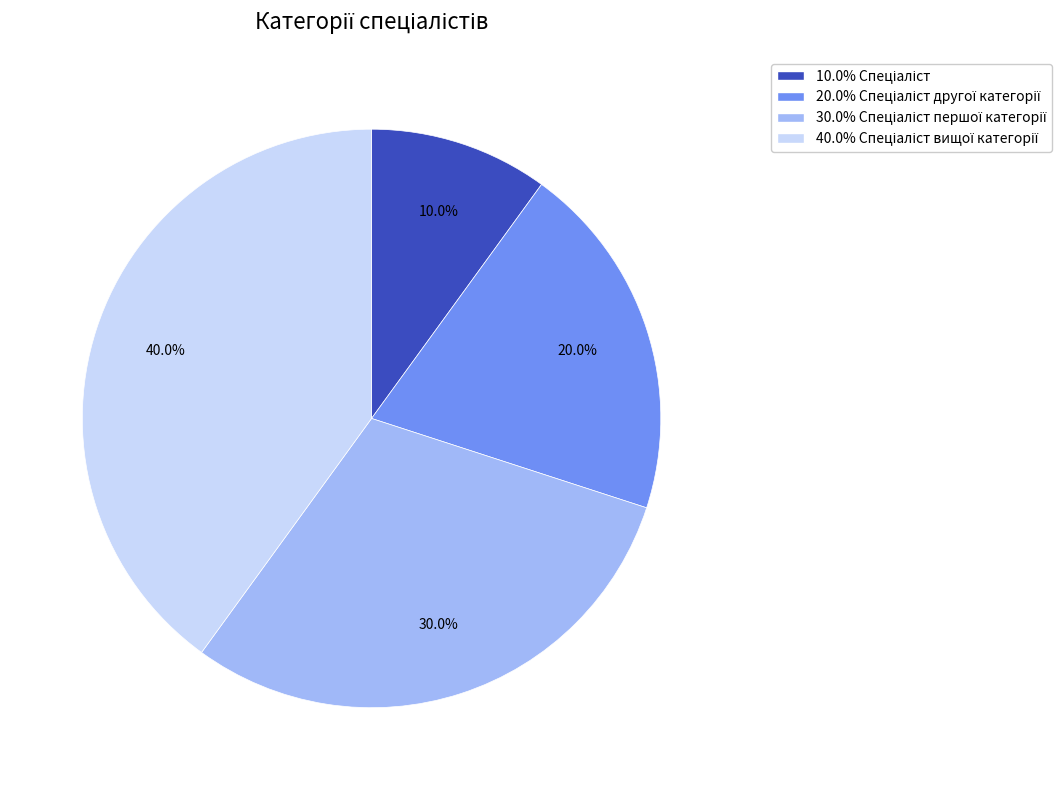

Does any single category account for the majority?

No